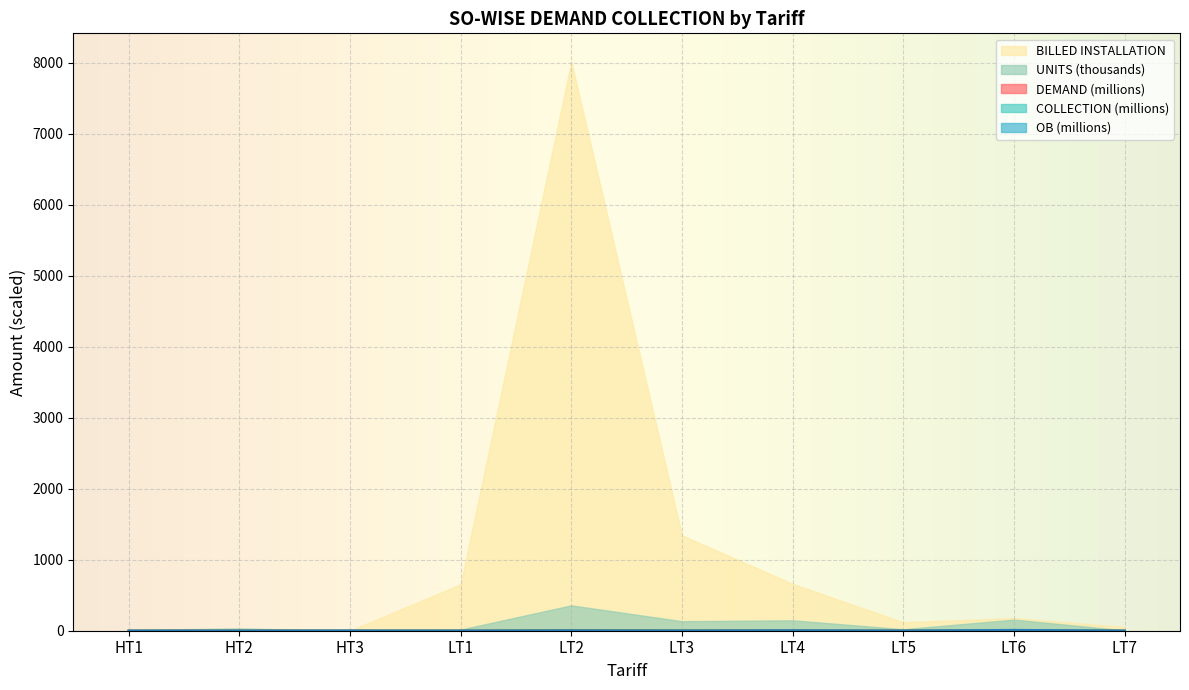

Where is the first local maximum for DEMAND?

HT2